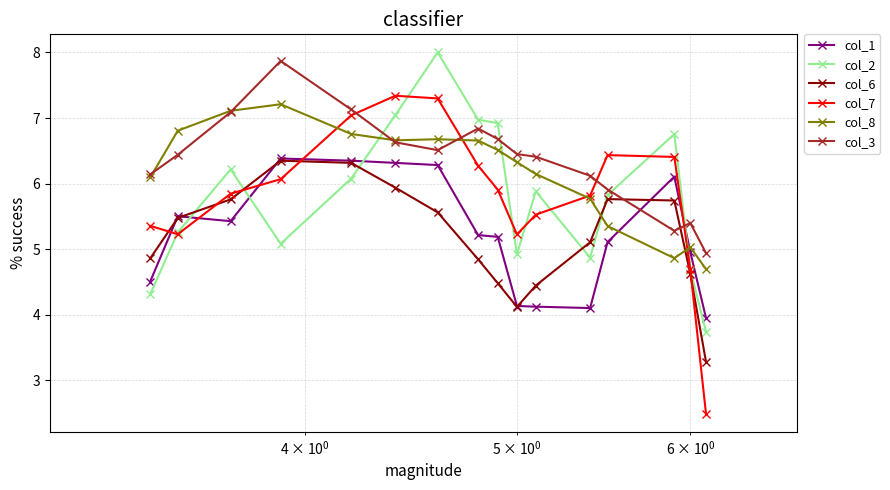

Which series has the widest spread of values?

col_7